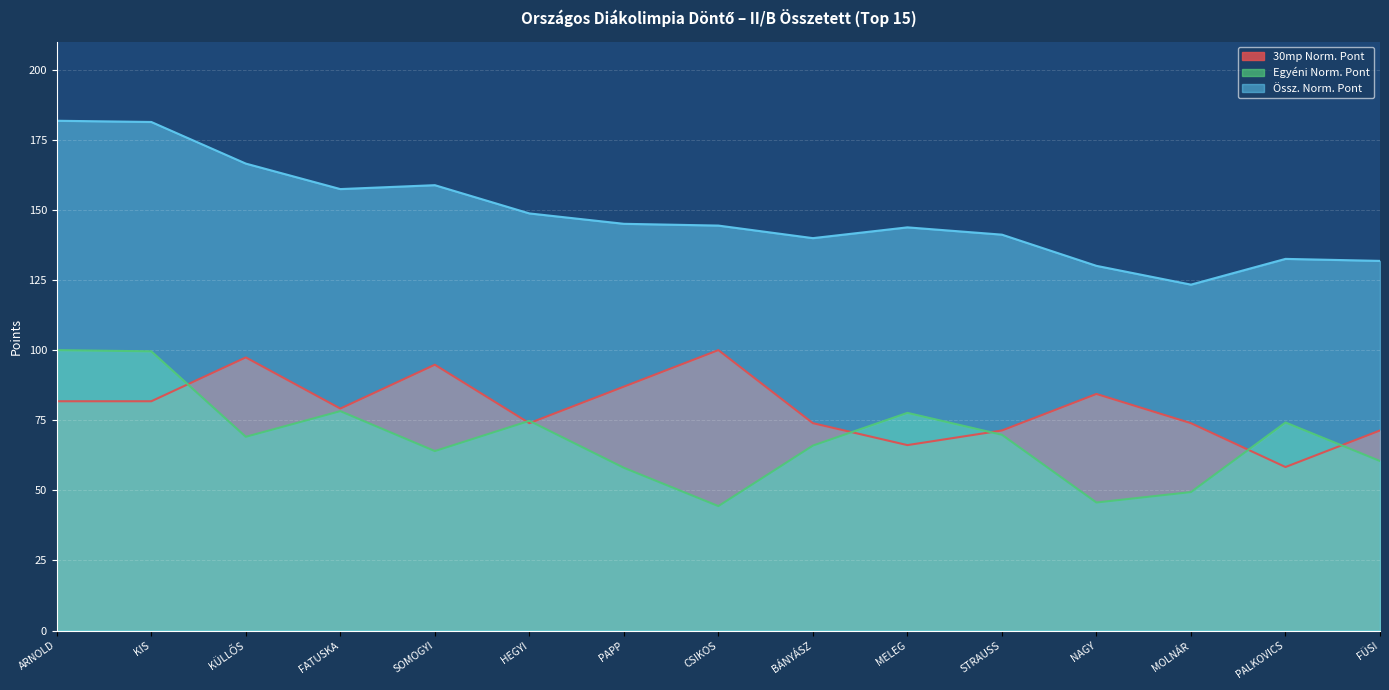

How many data points does each series have?

15